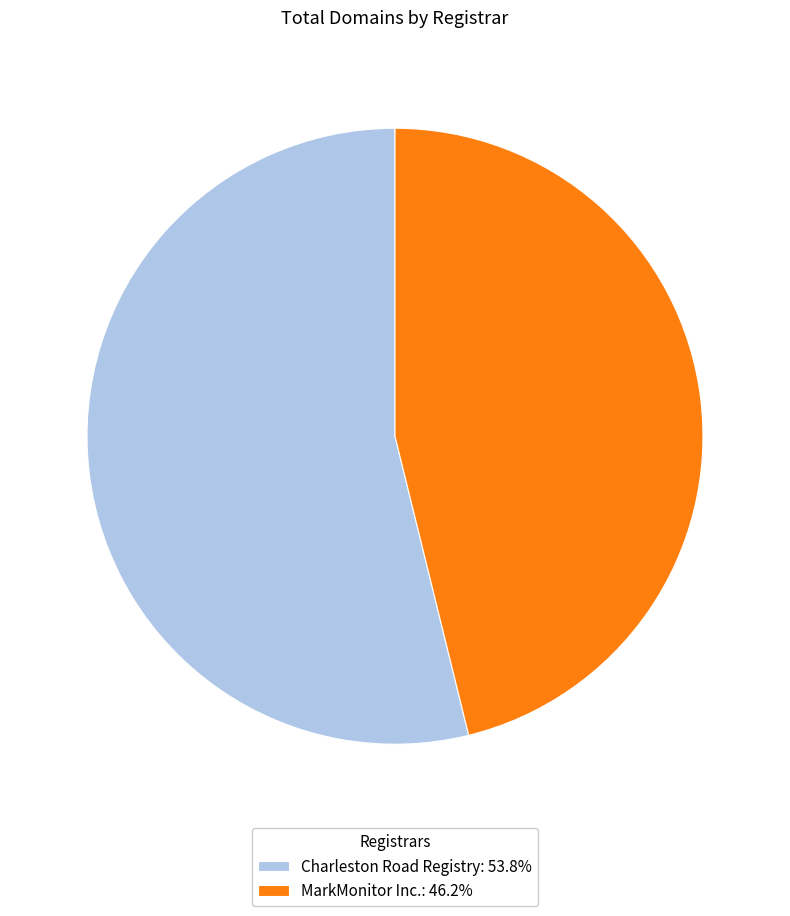

Do Charleston Road Registry: 53.8% and MarkMonitor Inc.: 46.2% together represent more than half of the pie?

Yes